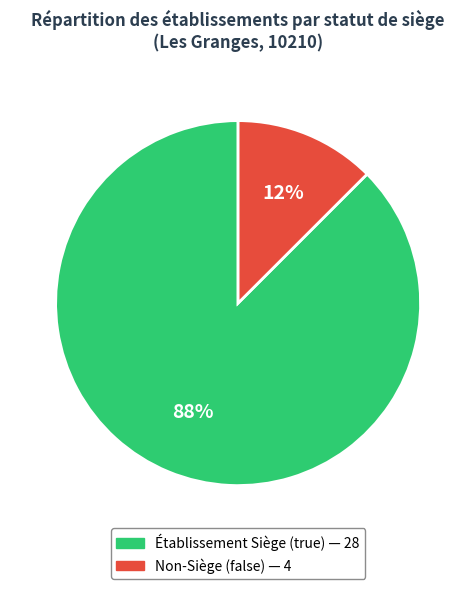

How many segments does this pie chart have?

2